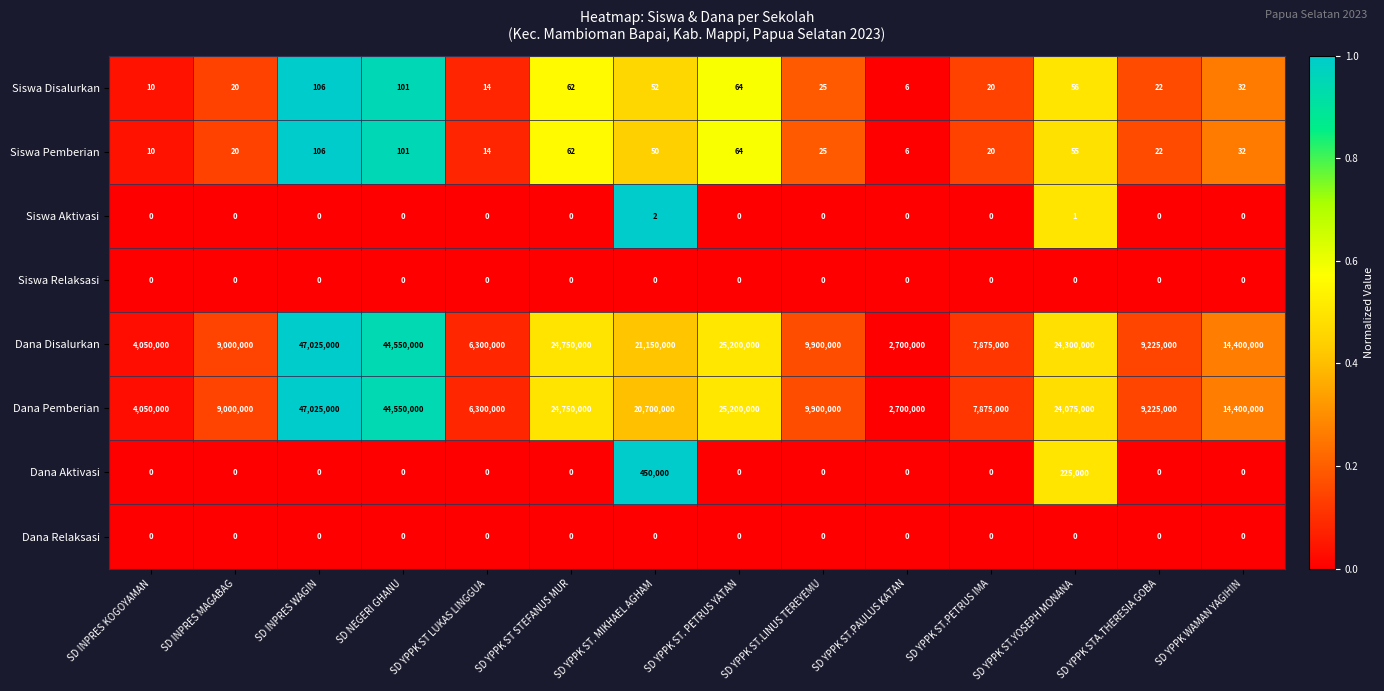

List the labels in order of Dana Pemberian value, largest first.

SD INPRES WAGIN, SD NEGERI GHANU, SD YPPK ST. PETRUS YATAN, SD YPPK ST STEFANUS MUR, SD YPPK ST.YOSEPH MONANA, SD YPPK ST. MIKHAEL AGHAM, SD YPPK WAMAN YAGIHIN, SD YPPK ST.LINUS TEREYEMU, SD YPPK STA.THERESIA GOBA, SD INPRES MAGABAG, SD YPPK ST.PETRUS IMA, SD YPPK ST LUKAS LINGGUA, SD INPRES KOGOYAMAN, SD YPPK ST.PAULUS KATAN